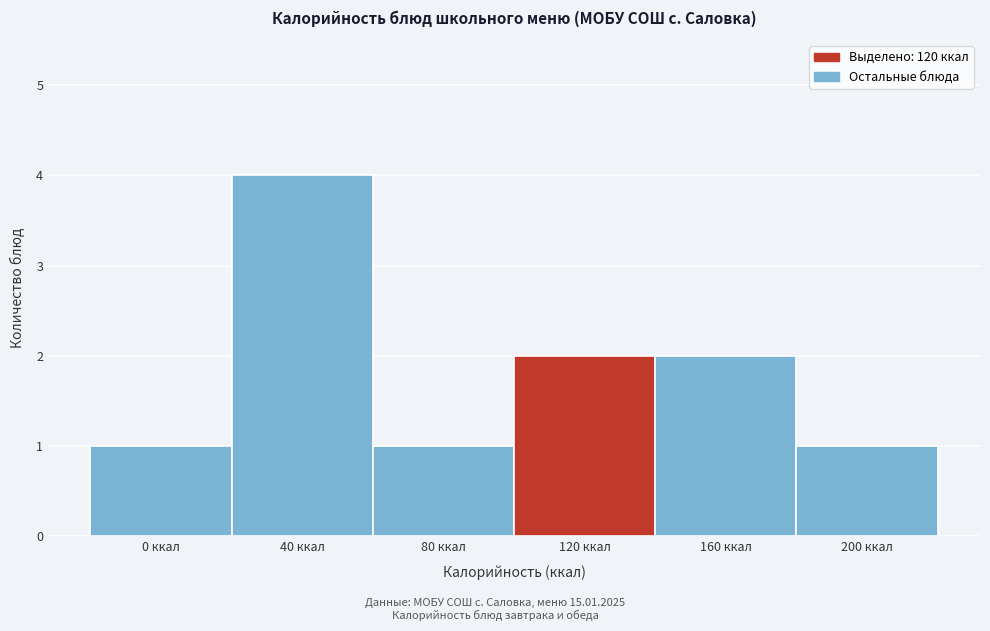

Reading left to right, transcribe all the data shown in this chart.

0 ккал=1	40 ккал=4	80 ккал=1	120 ккал=2	160 ккал=2	200 ккал=1